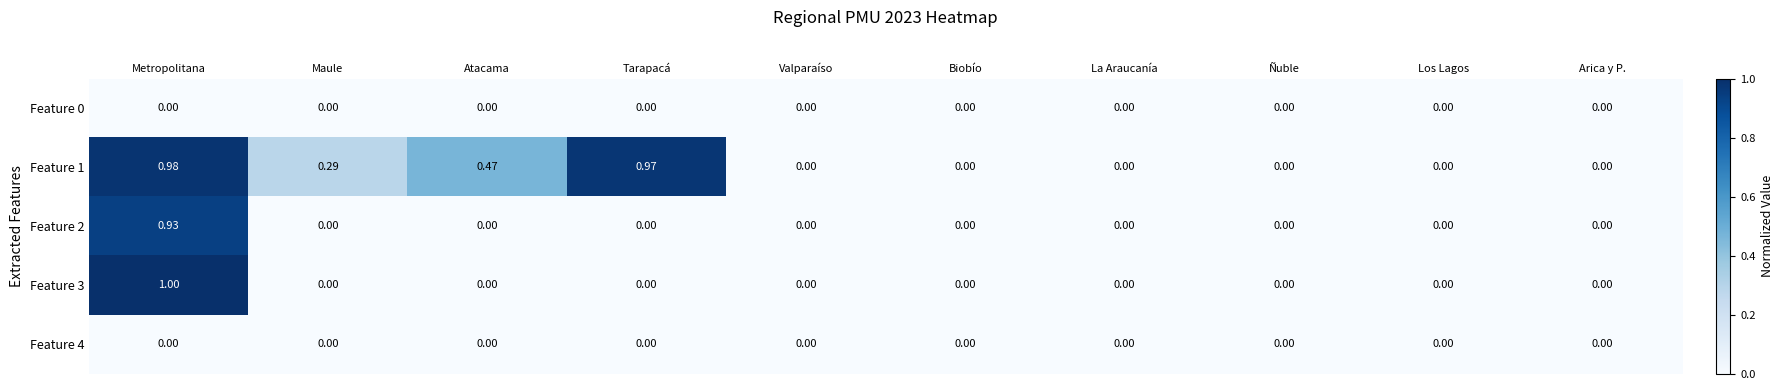

At which category is the sum across all series the highest?

Metropolitana